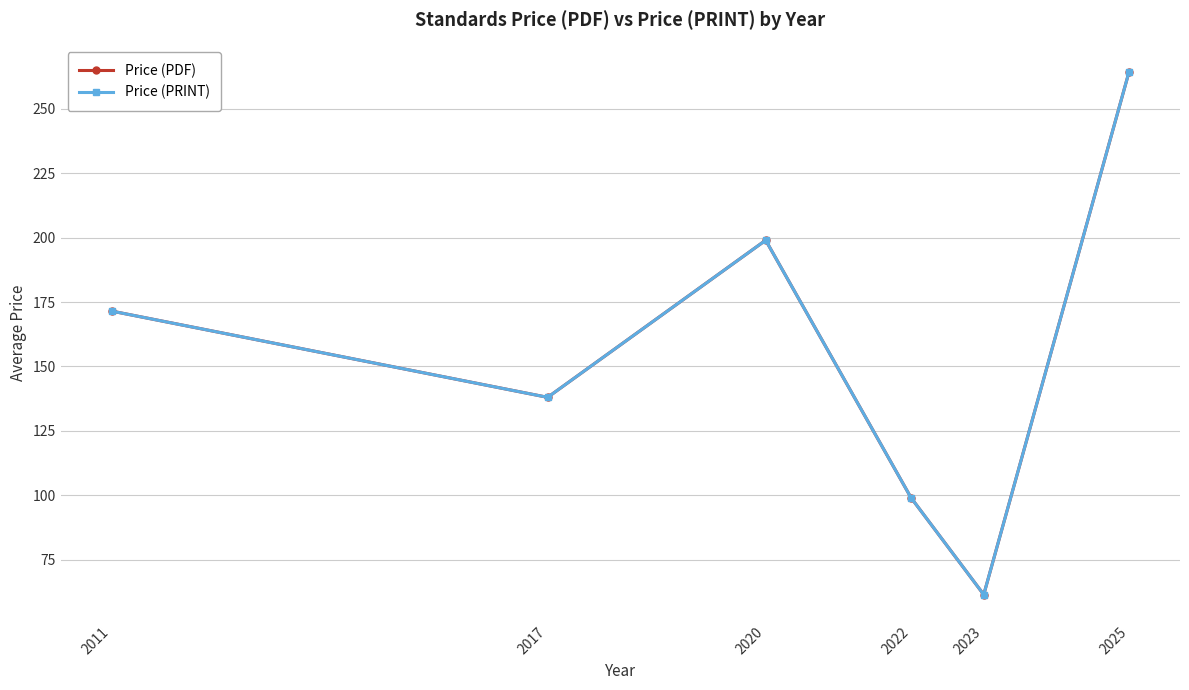

True or false: Price (PDF) has a value of 53.0 at 2022.

False